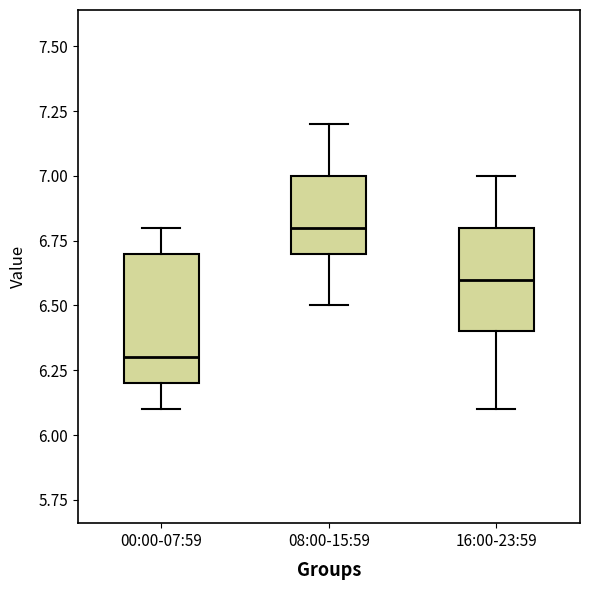

Reading left to right, read every box against the y-axis: the position of its median line, the range the box covers, and the ends of its whiskers. The values are not printed on the chart, so give them approximately, as read against the axis.

00:00-07:59: median 6.3, box 6.2 to 6.7, whiskers 6.1 to 6.8
08:00-15:59: median 6.8, box 6.7 to 7.0, whiskers 6.5 to 7.2
16:00-23:59: median 6.6, box 6.4 to 6.8, whiskers 6.1 to 7.0